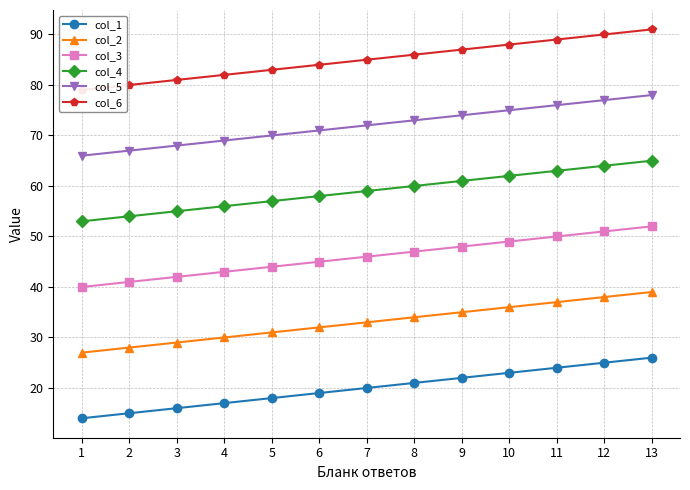

Which label corresponds to the largest value in the chart?

13